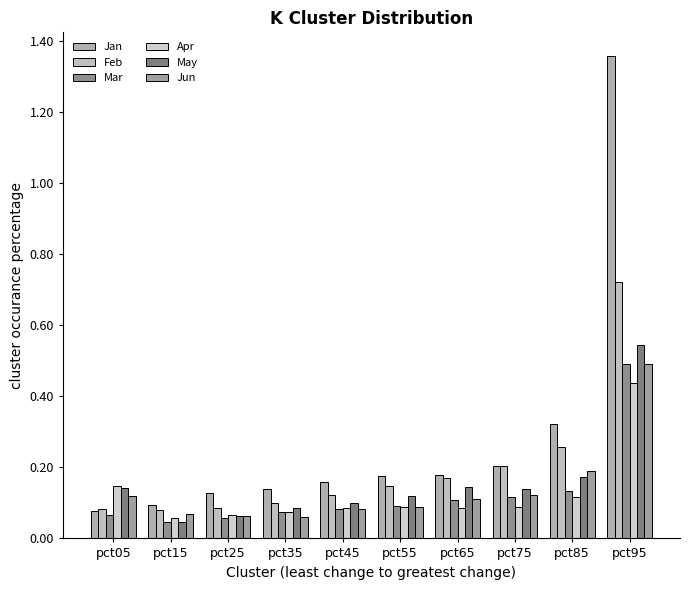

Does the chart contain any negative values?

No